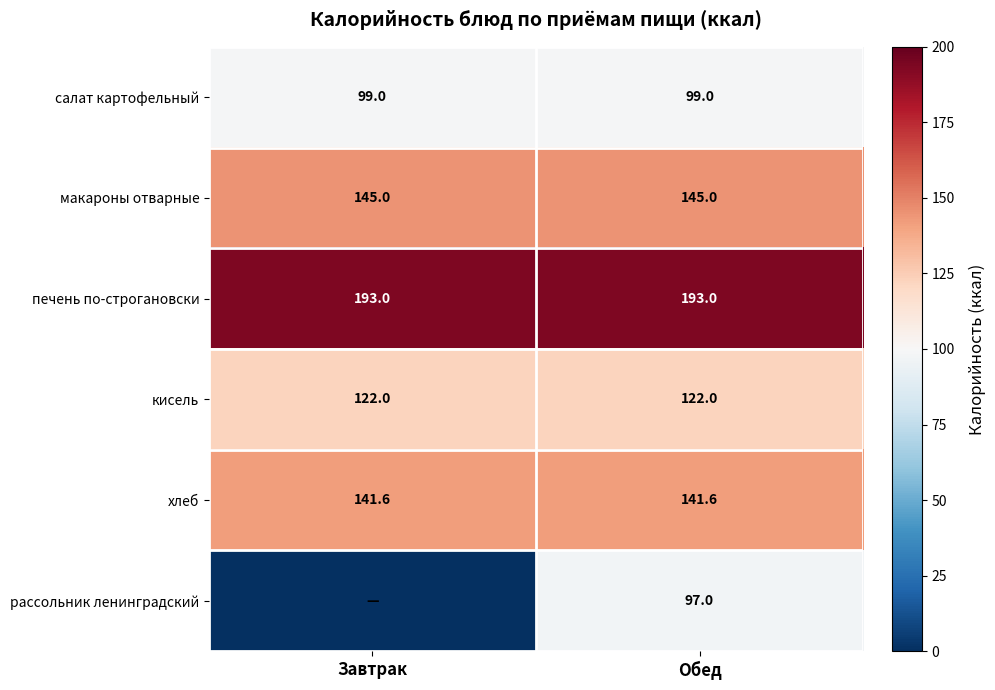

Between Завтрак and Обед, which is larger?

Завтрак